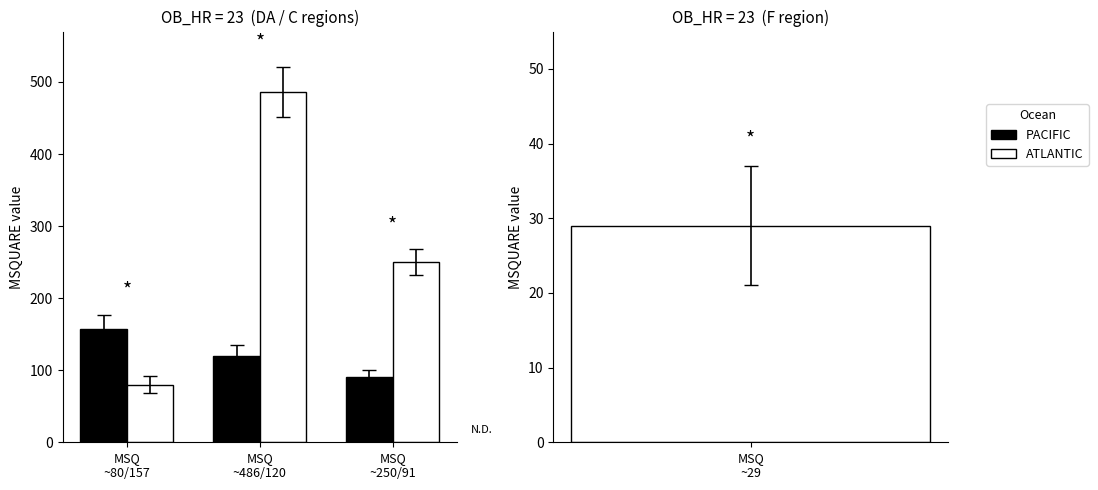

How many groups of bars are there?

3